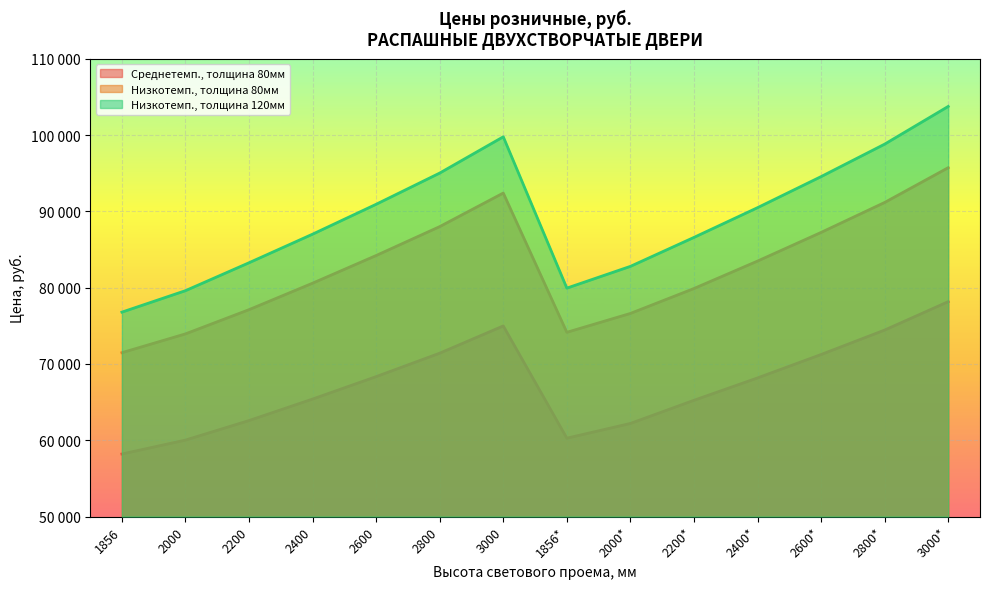

Which series has the largest total across all categories?

Низкотемп., толщина 120мм